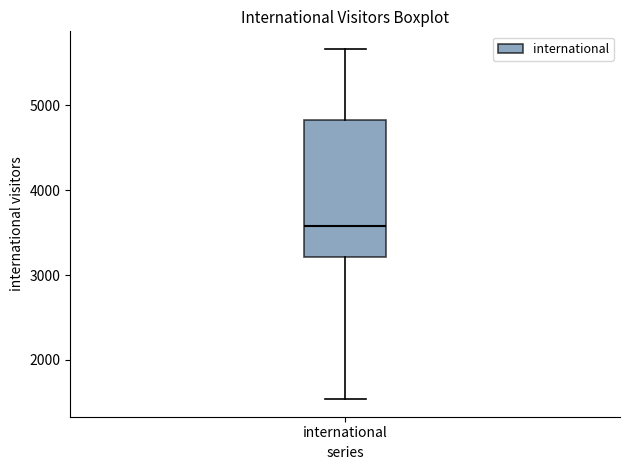

Where does the median line of the box for international sit on the y-axis? The values are not printed on the chart, so give them approximately, as read against the axis.

3600